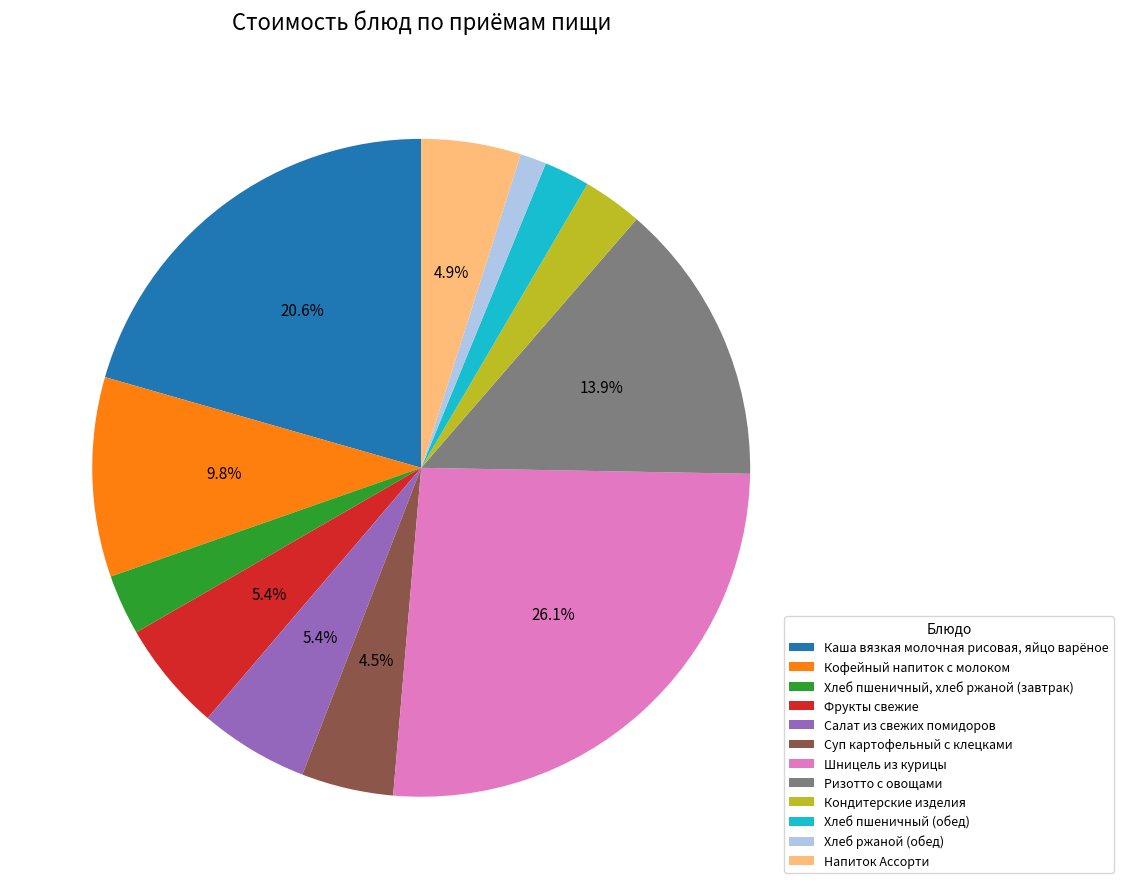

To the nearest percent, what is the combined percentage of Хлеб пшеничный, хлеб ржаной (завтрак) and Ризотто с овощами?

17%